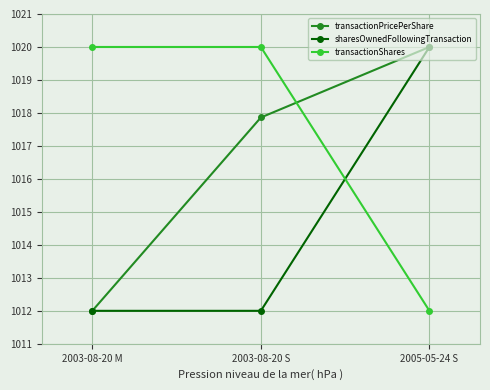

How many values in the transactionPricePerShare series are below 1017?

1